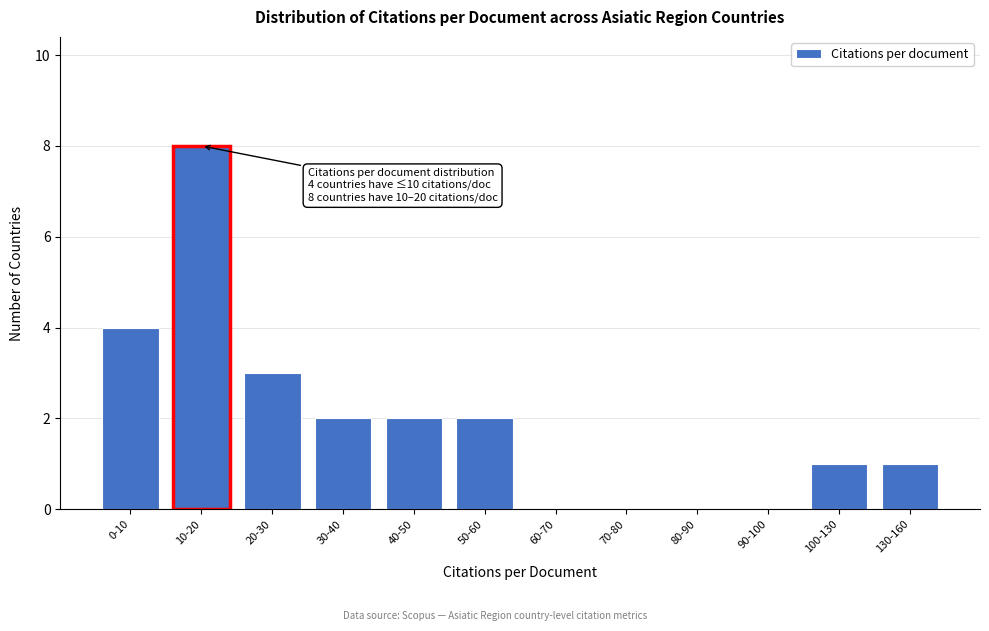

Reading left to right, what are all the values shown in this chart?

0-10=4	10-20=8	20-30=3	30-40=2	40-50=2	50-60=2	60-70=0	70-80=0	80-90=0	90-100=0	100-130=1	130-160=1